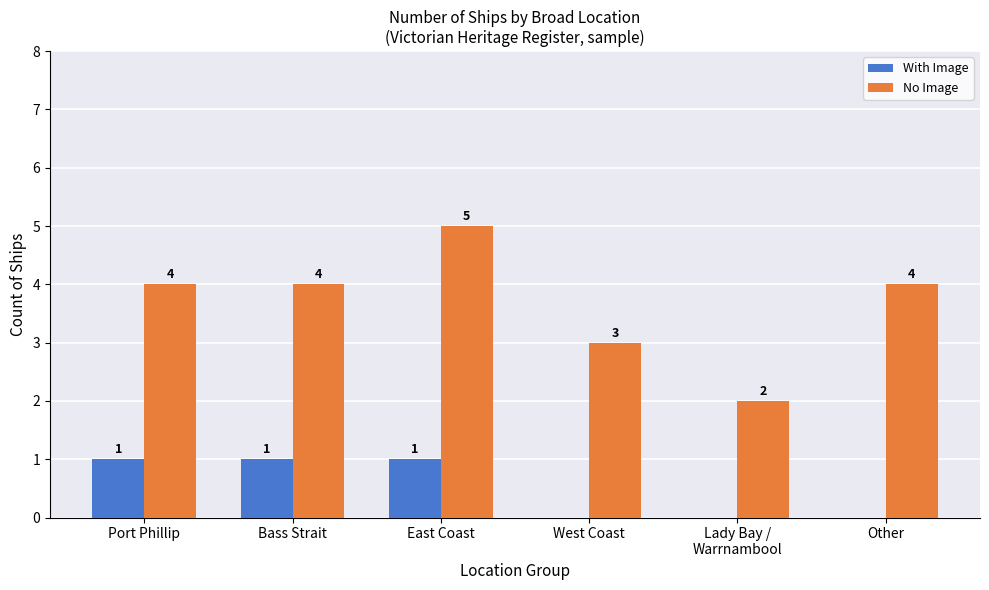

What is the spread (max minus min) of values at Bass Strait?

3